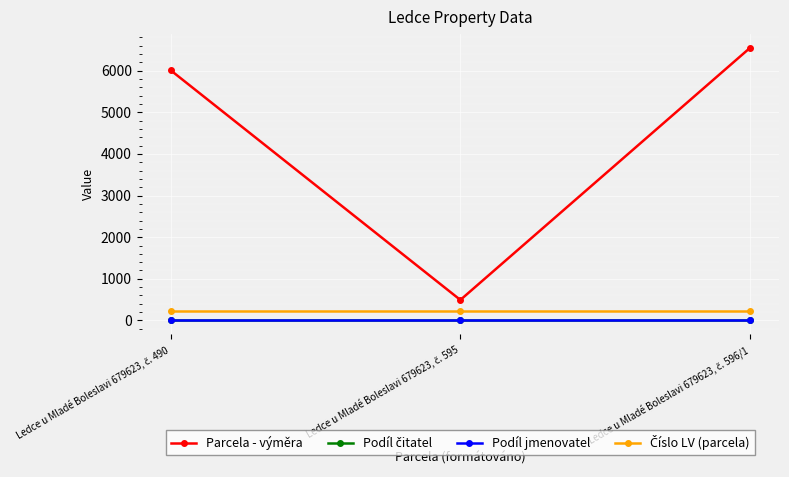

Which has a higher value, Ledce u Mladé Boleslavi 679623, č. 595 or Ledce u Mladé Boleslavi 679623, č. 596/1?

Ledce u Mladé Boleslavi 679623, č. 596/1